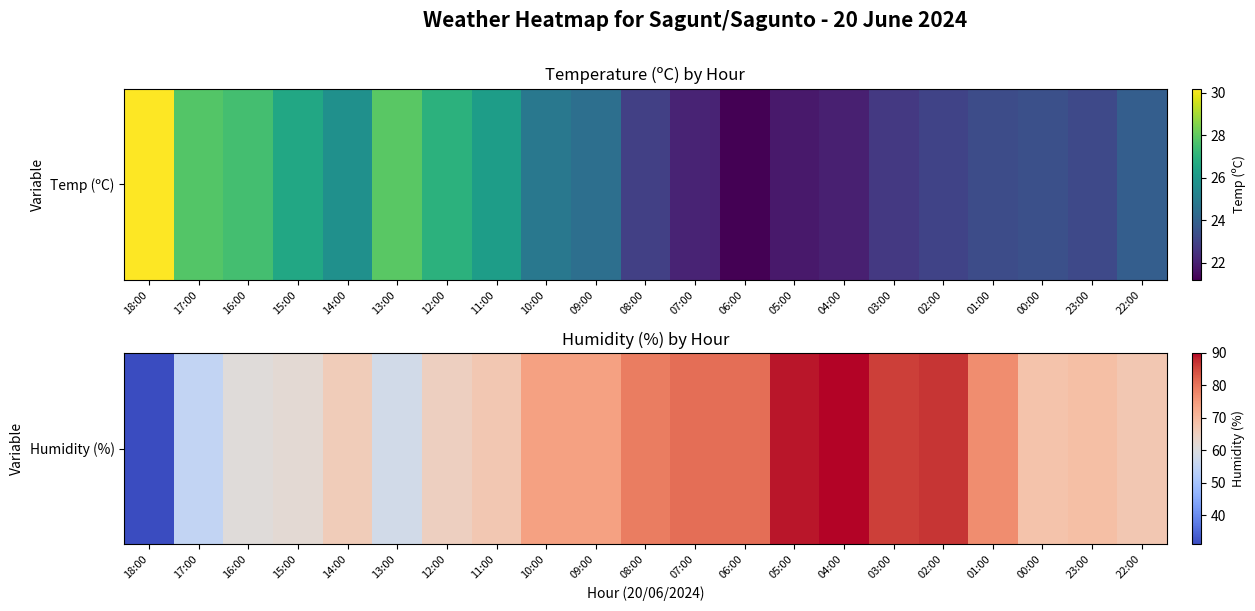

Rank the categories by value from lowest to highest.

18:00, 17:00, 13:00, 16:00, 15:00, 12:00, 14:00, 11:00, 22:00, 00:00, 23:00, 10:00, 09:00, 01:00, 08:00, 07:00, 06:00, 03:00, 02:00, 05:00, 04:00